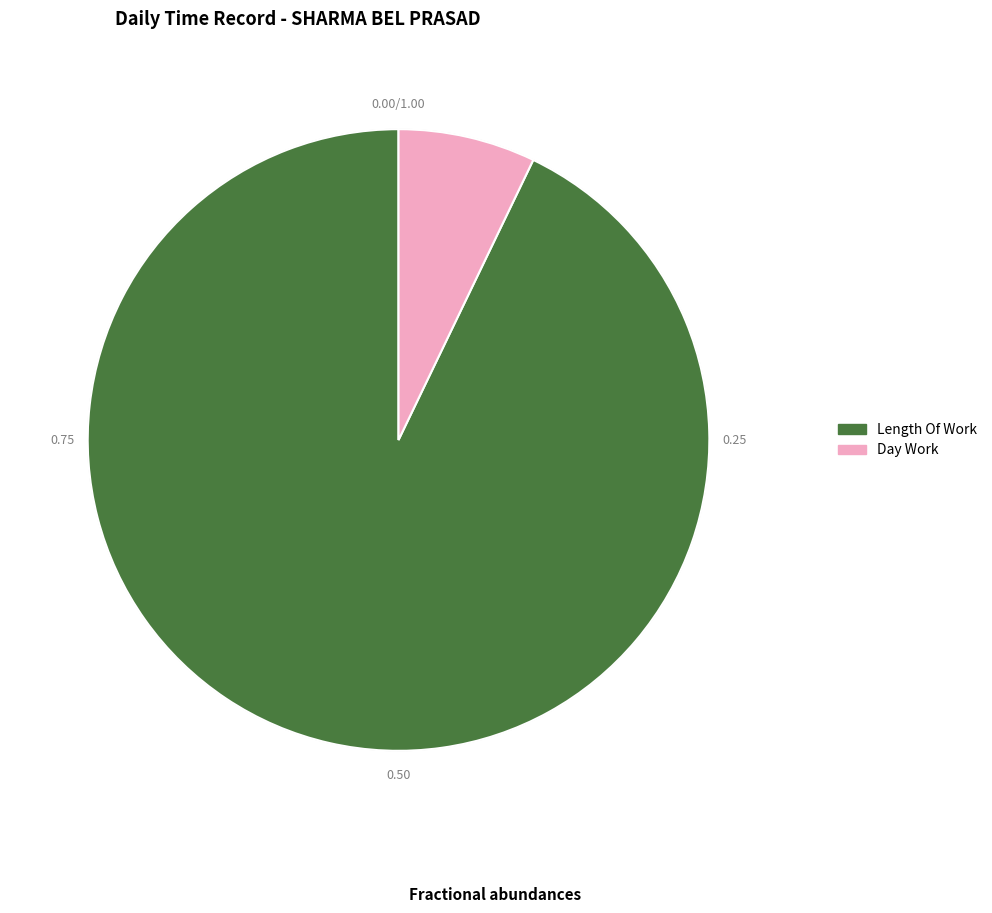

Which category has the biggest portion of the pie?

Length Of Work